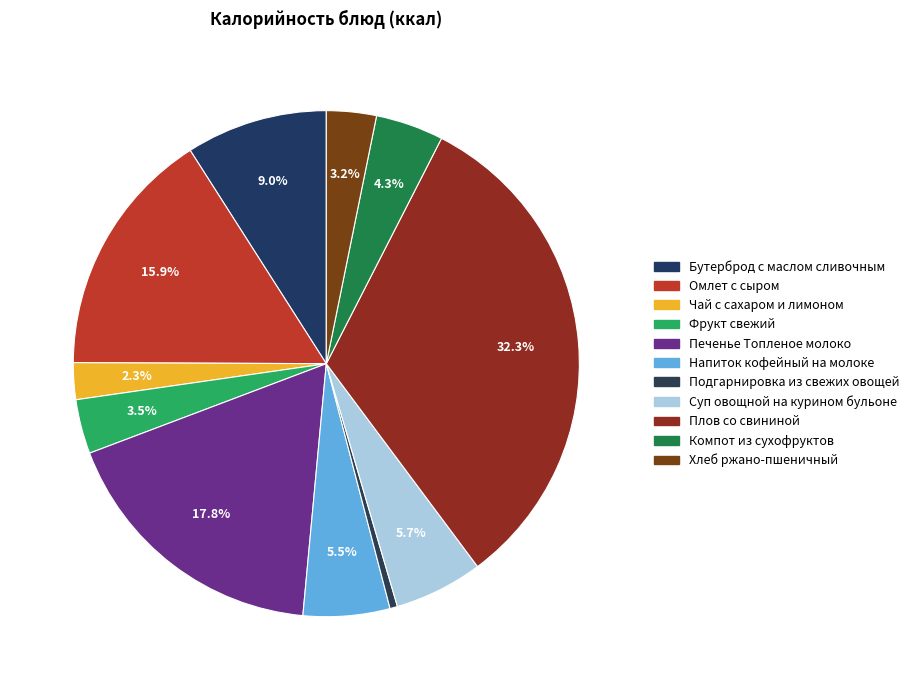

To the nearest percent, what is the combined percentage of Хлеб ржано-пшеничный and Компот из сухофруктов?

8%